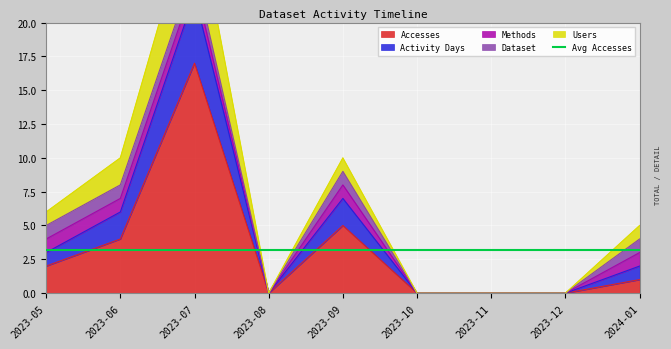

True or false: Users and Accesses intersect in this chart.

False